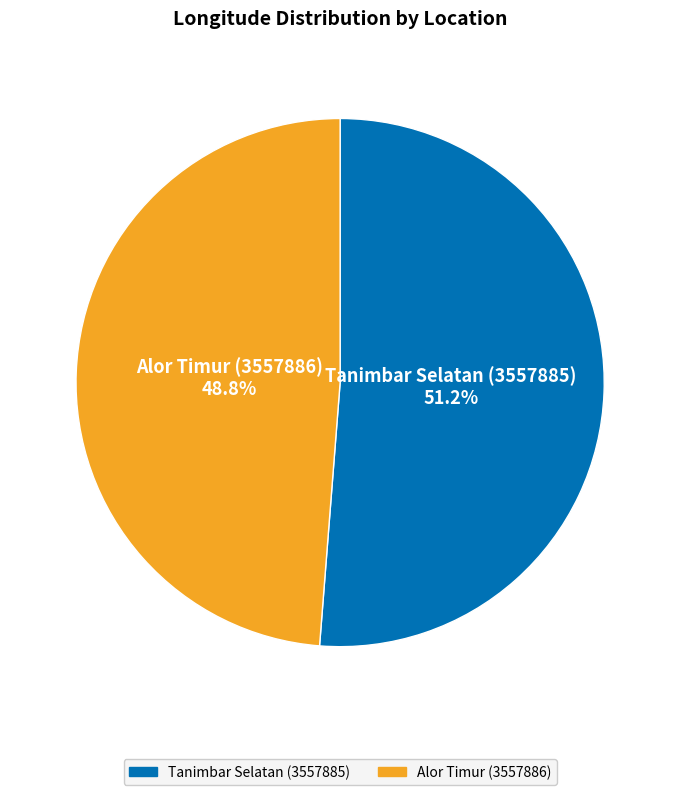

The Tanimbar Selatan (3557885) slice represents 62% of the pie. True or false?

False